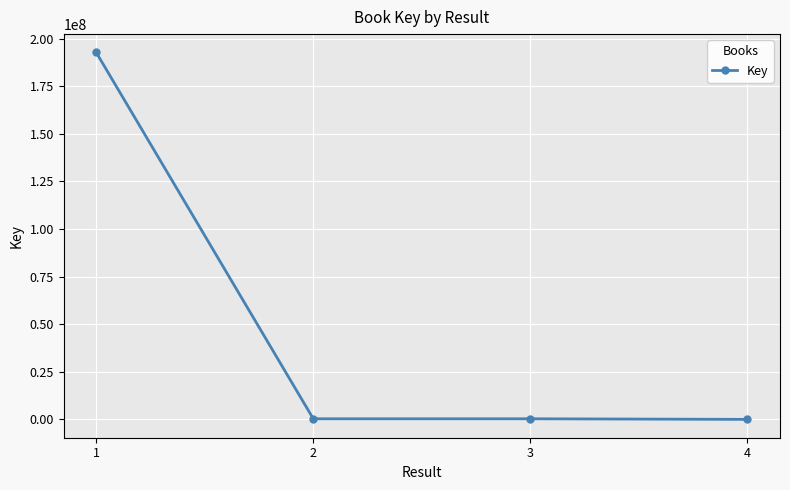

What is the difference between the second highest and second lowest values?

191